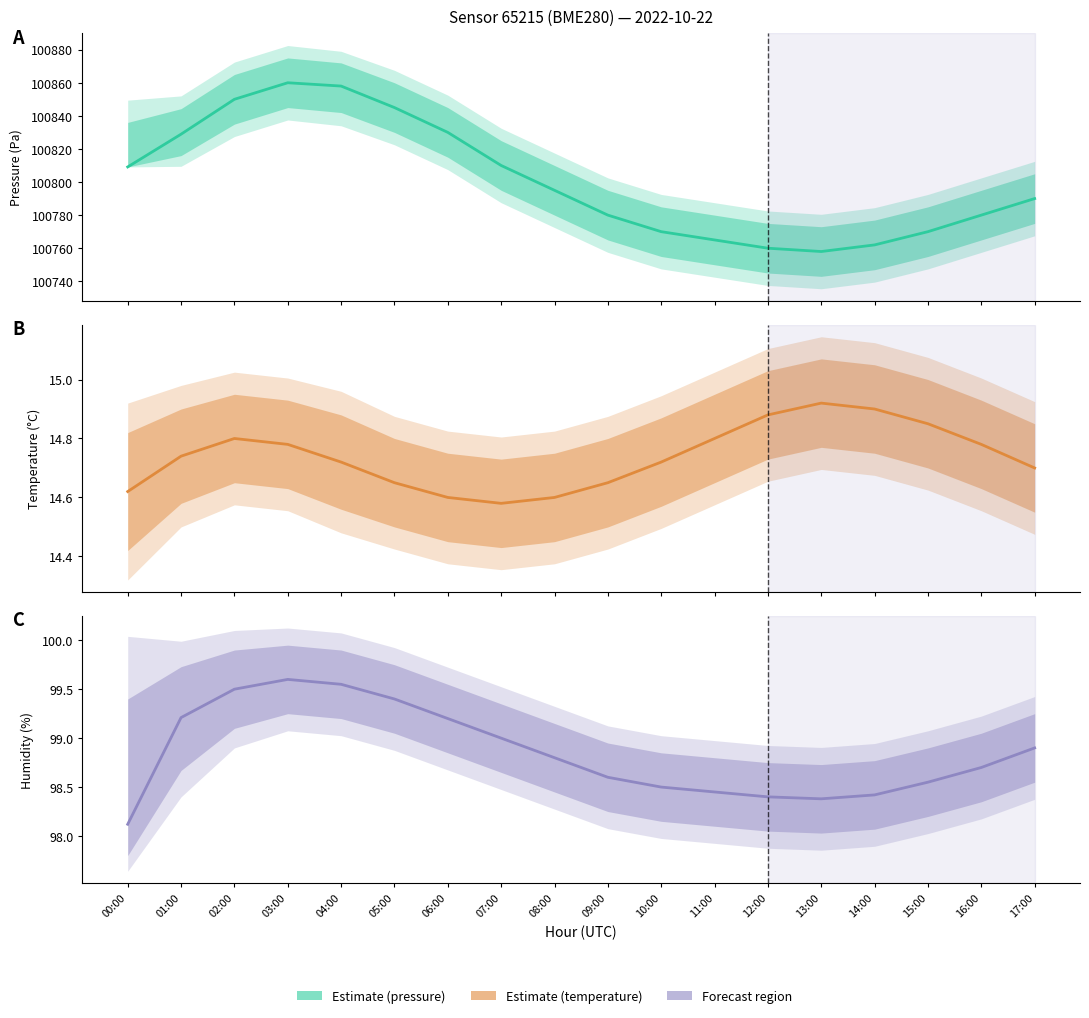

True or false: the data has more than 2 interior local peaks.

False